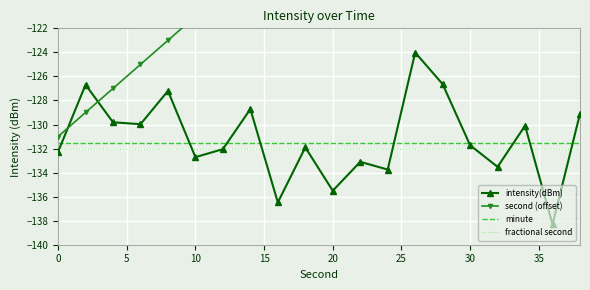

True or false: second (offset) has a value of -95.0 at 18.

True